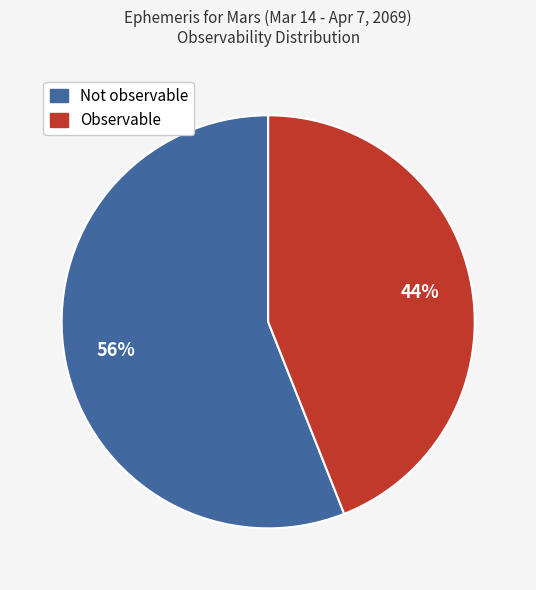

Which slice is the largest?

Not observable